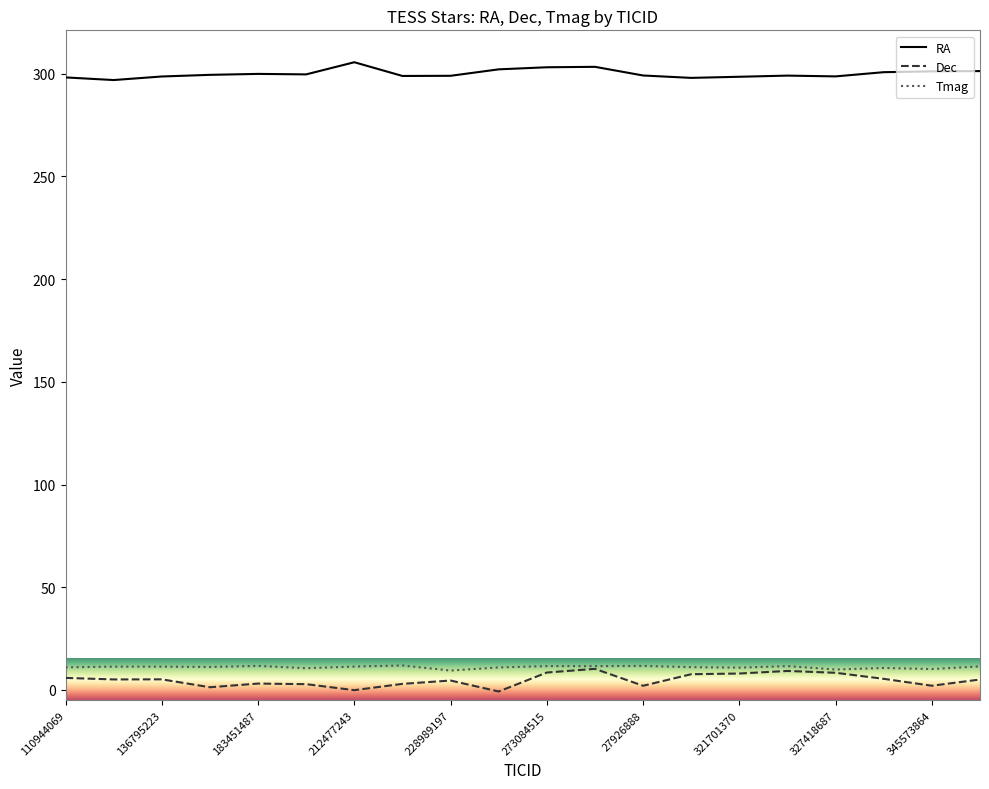

What is the average value of the RA series?

300.1